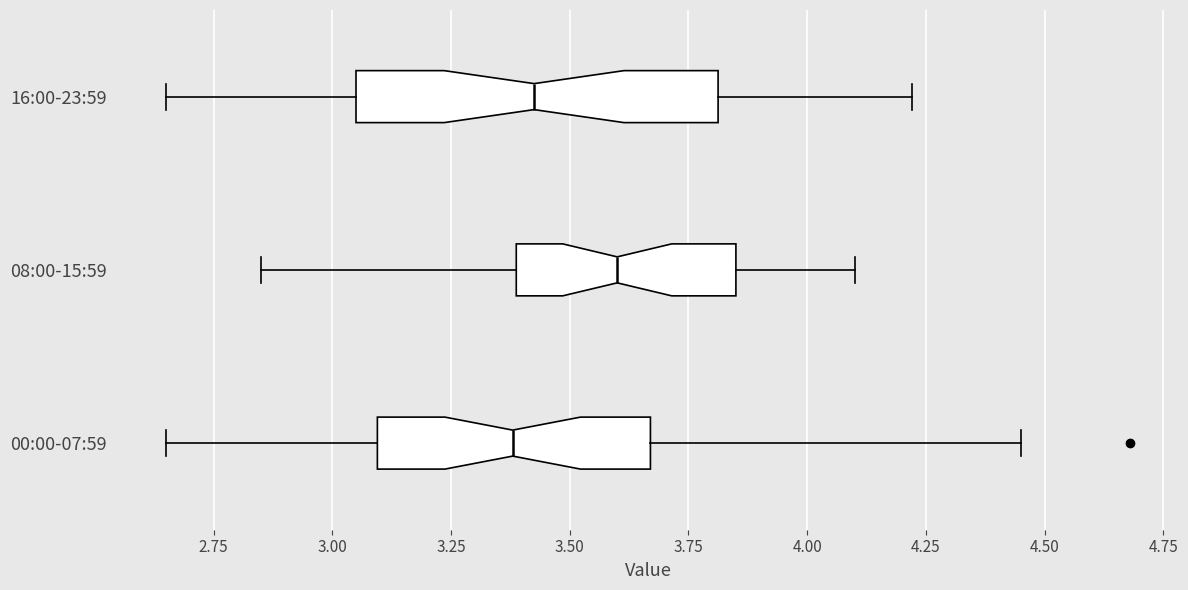

Which box's median line is the furthest to the right?

08:00-15:59